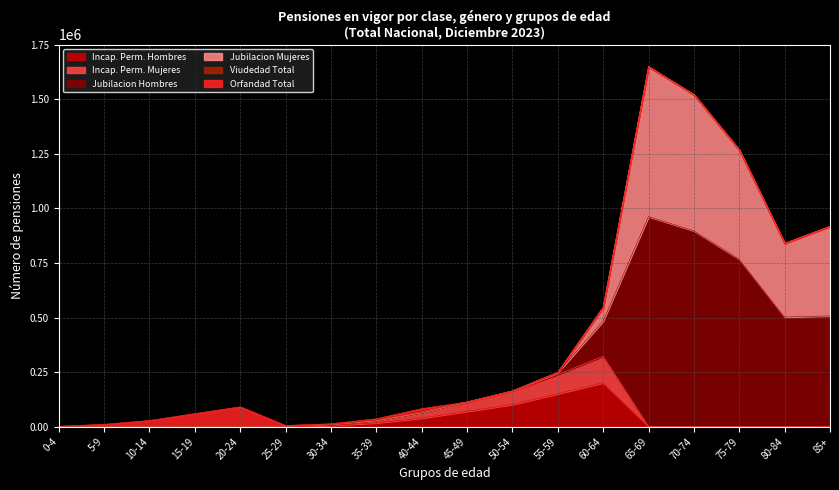

What is the spread (max minus min) of values at 5-9?

11006